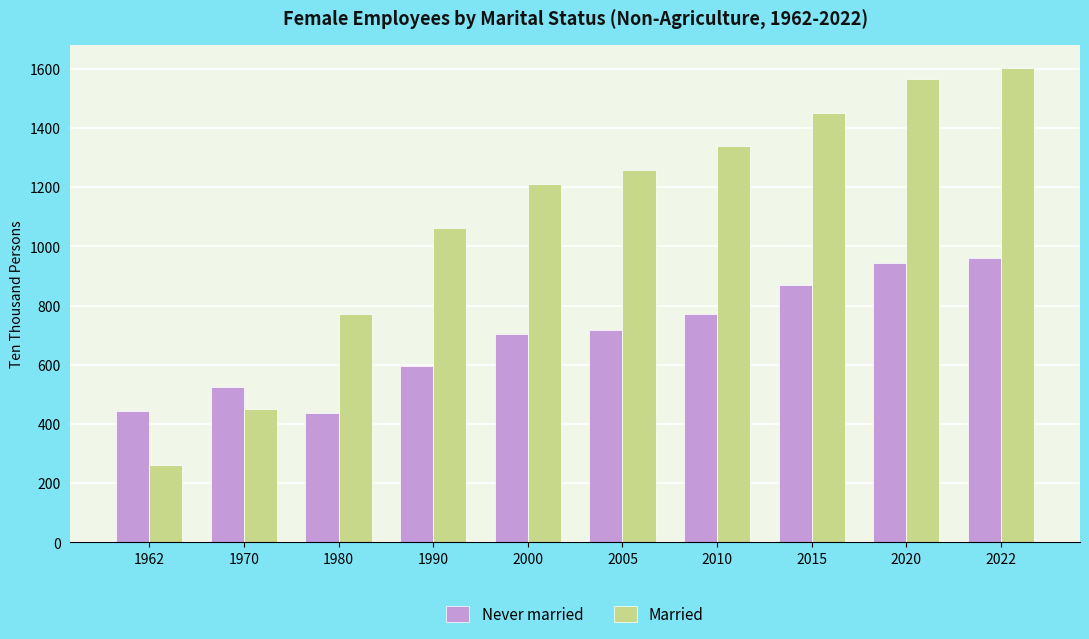

What is the difference between the highest and lowest values at 1980?

335